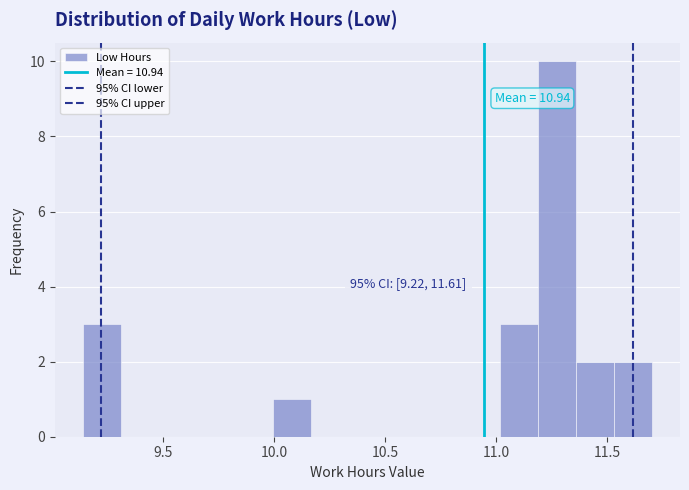

Around what value on the x-axis is the tallest bar? Give the approximate position of its centre, as read against the axis.

11.25